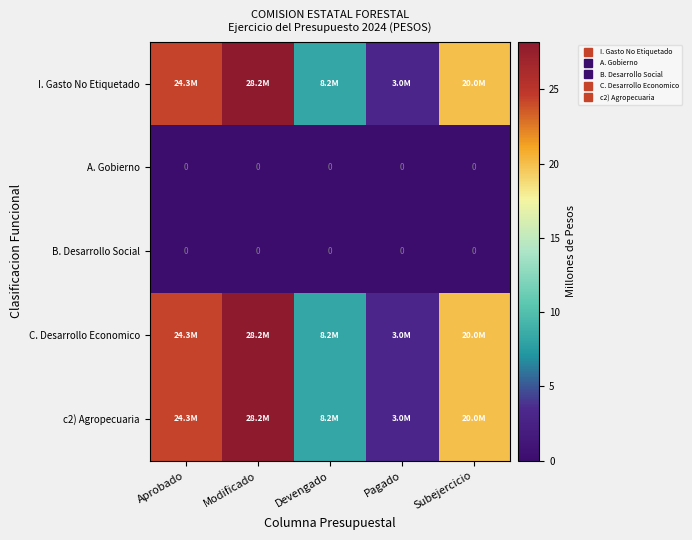

What is the total value across all series at Modificado?

84.6